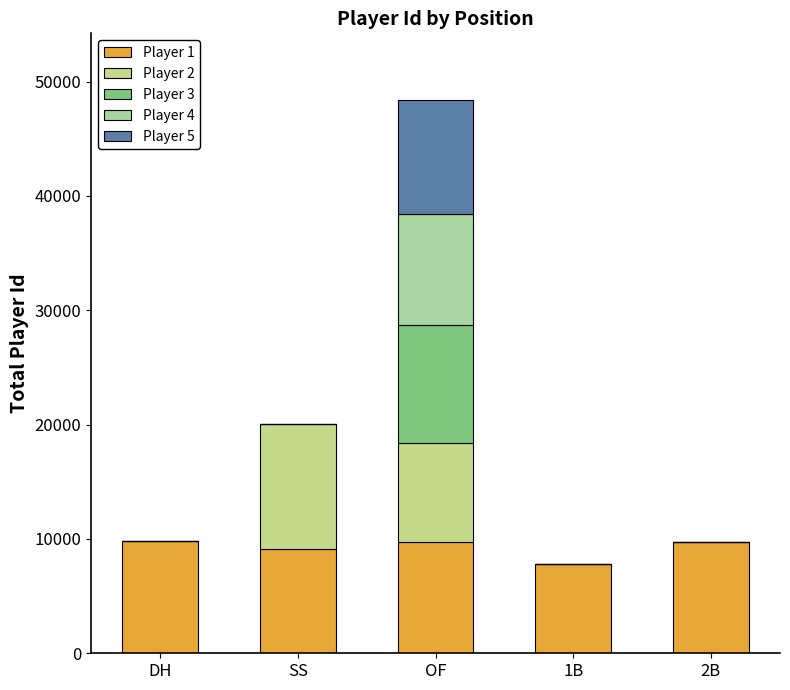

Are the bars horizontal?

No